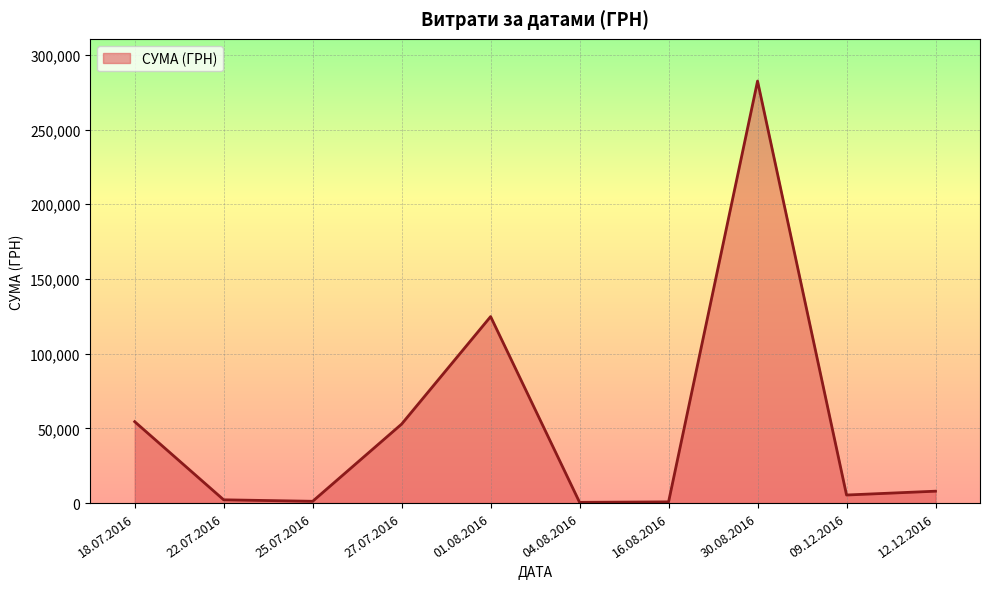

What is the maximum value shown in the chart?

282495.1